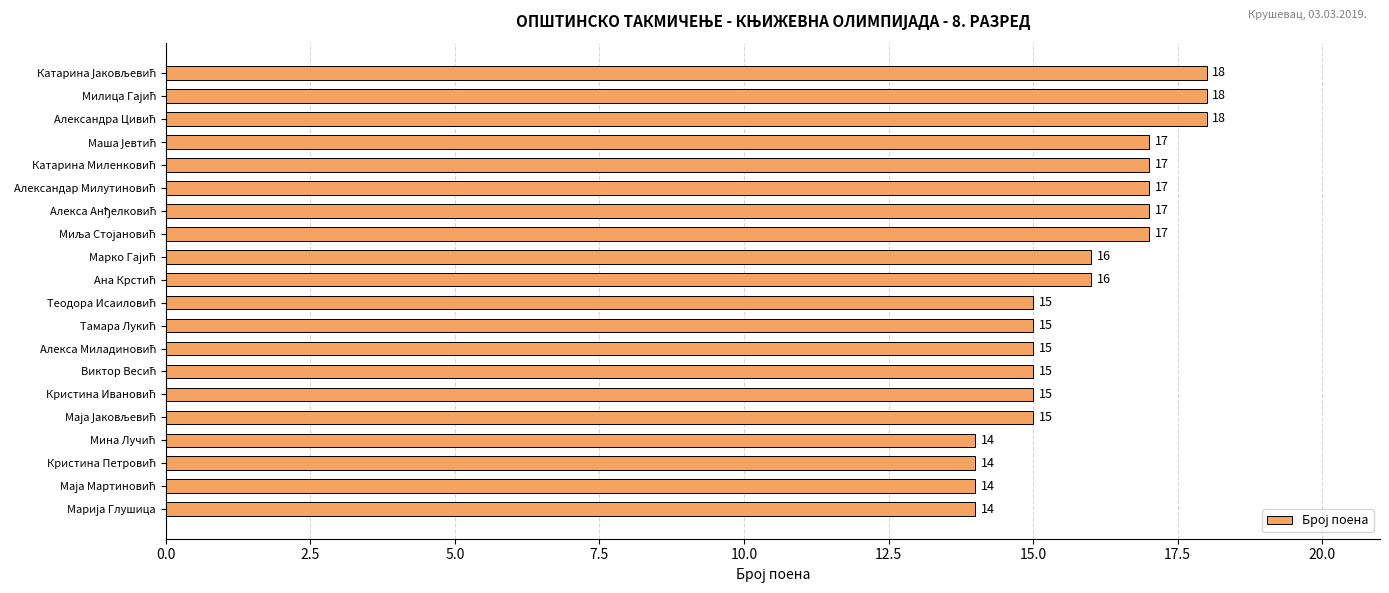

What is the maximum value shown in the chart?

18